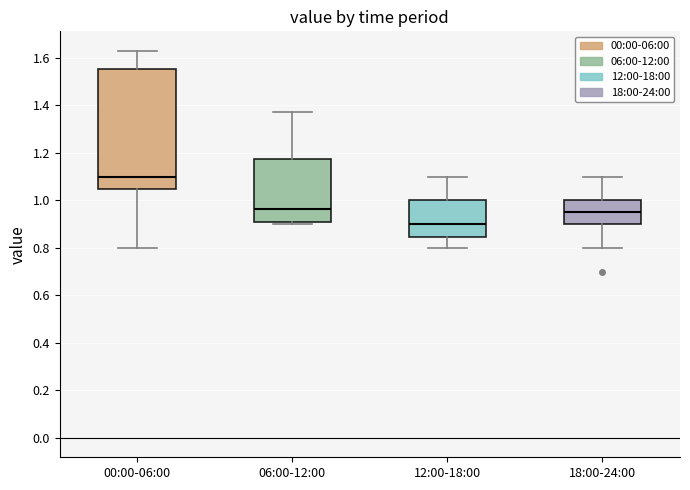

Comparing the boxes themselves (not the whiskers), which one is the tallest?

00:00-06:00